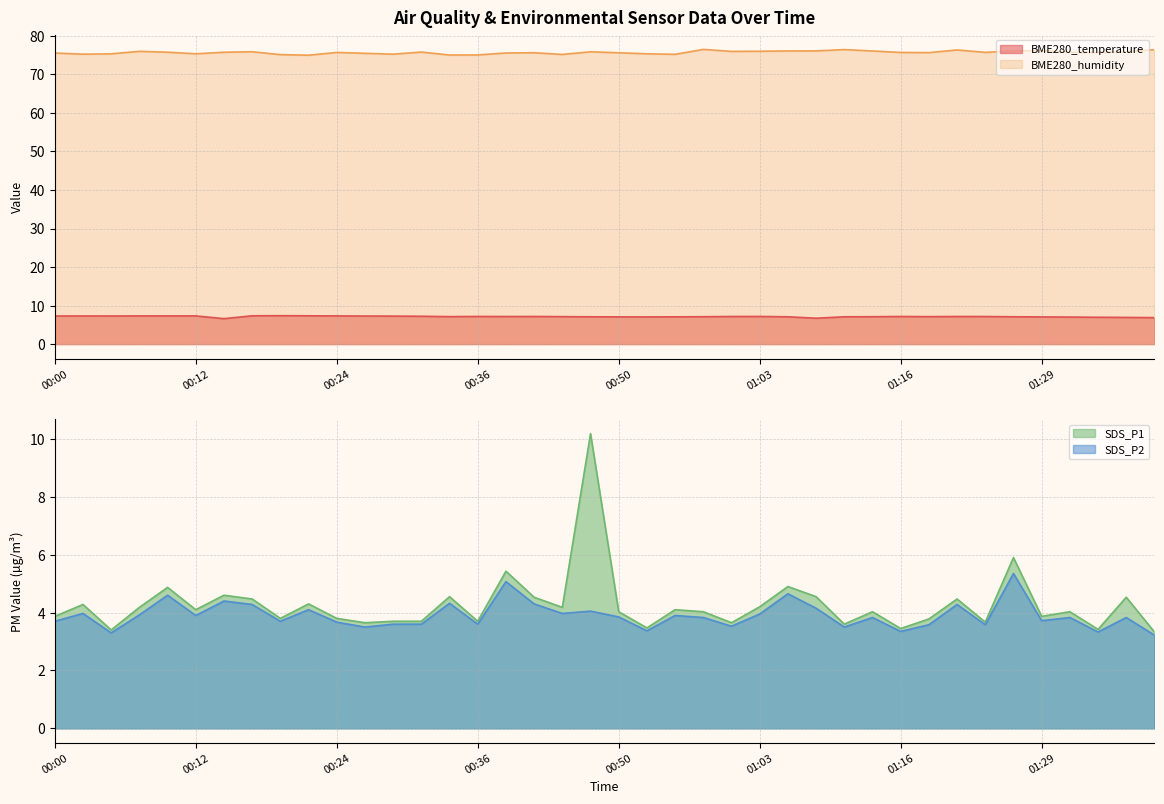

The SDS_P2 series shows 5.1 at 01:16. True or false?

False